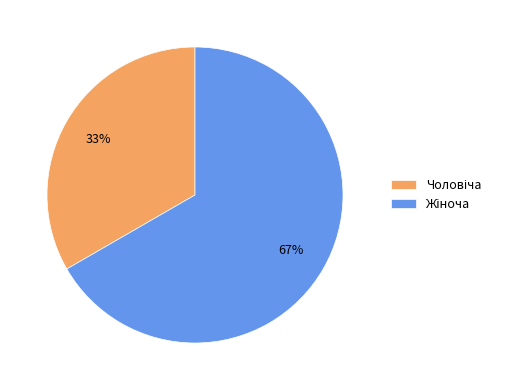

To the nearest percent, what is the average slice percentage?

50%